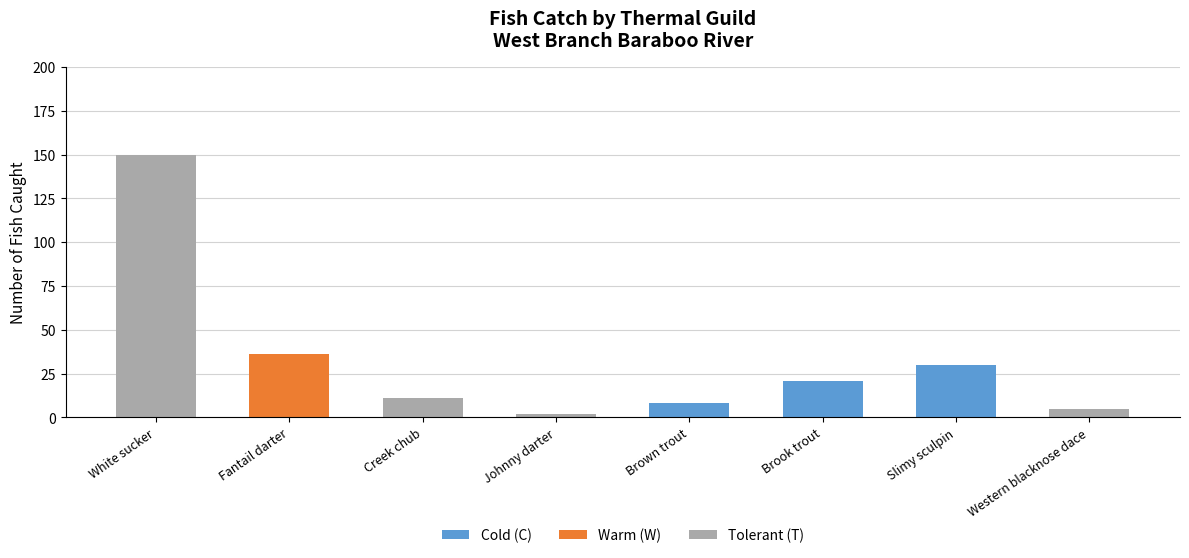

The value of Cold (C) at Johnny darter is 0. True or false?

True